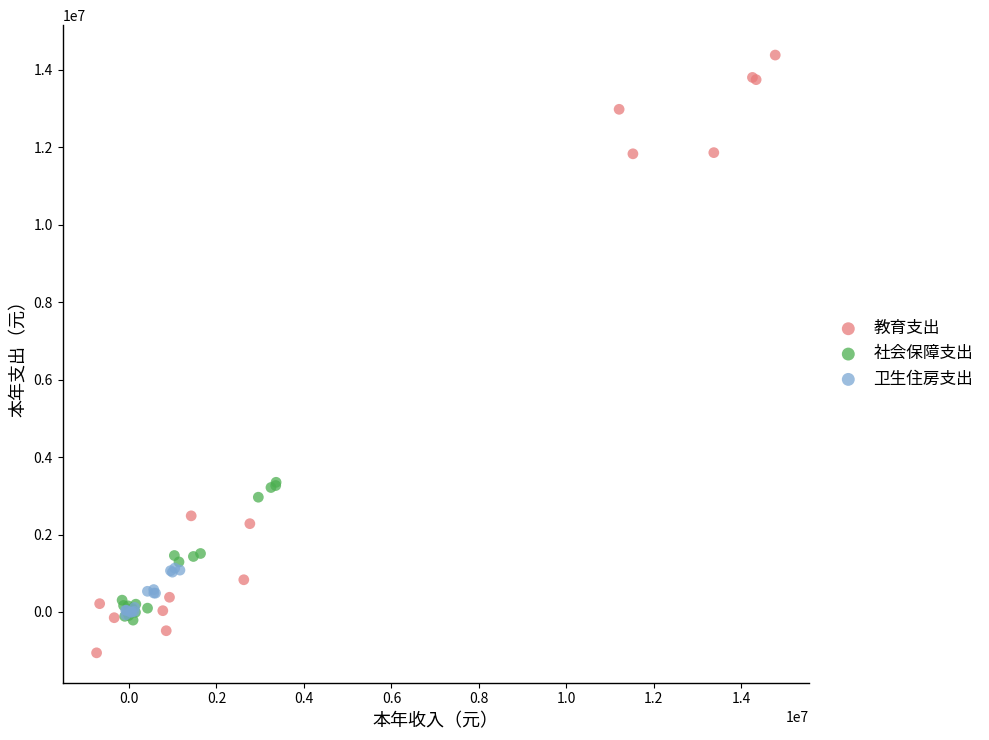

Which series contains the highest Y value?

教育支出